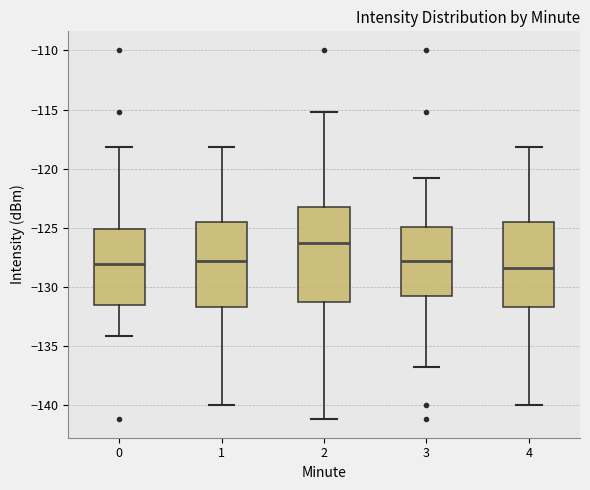

Reading left to right, transcribe this box plot: for each box, give where its median line is, the range the box spans, and where its two whiskers end, as read against the y-axis. The values are not printed on the chart, so give them approximately, as read against the axis.

0: median -128.0, box -131.5 to -125.0, whiskers -134.0 to -118.0
1: median -128.0, box -131.5 to -124.5, whiskers -140.0 to -118.0
2: median -126.5, box -131.5 to -123.5, whiskers -141.0 to -115.0
3: median -128.0, box -131.0 to -125.0, whiskers -136.5 to -121.0
4: median -128.5, box -131.5 to -124.5, whiskers -140.0 to -118.0